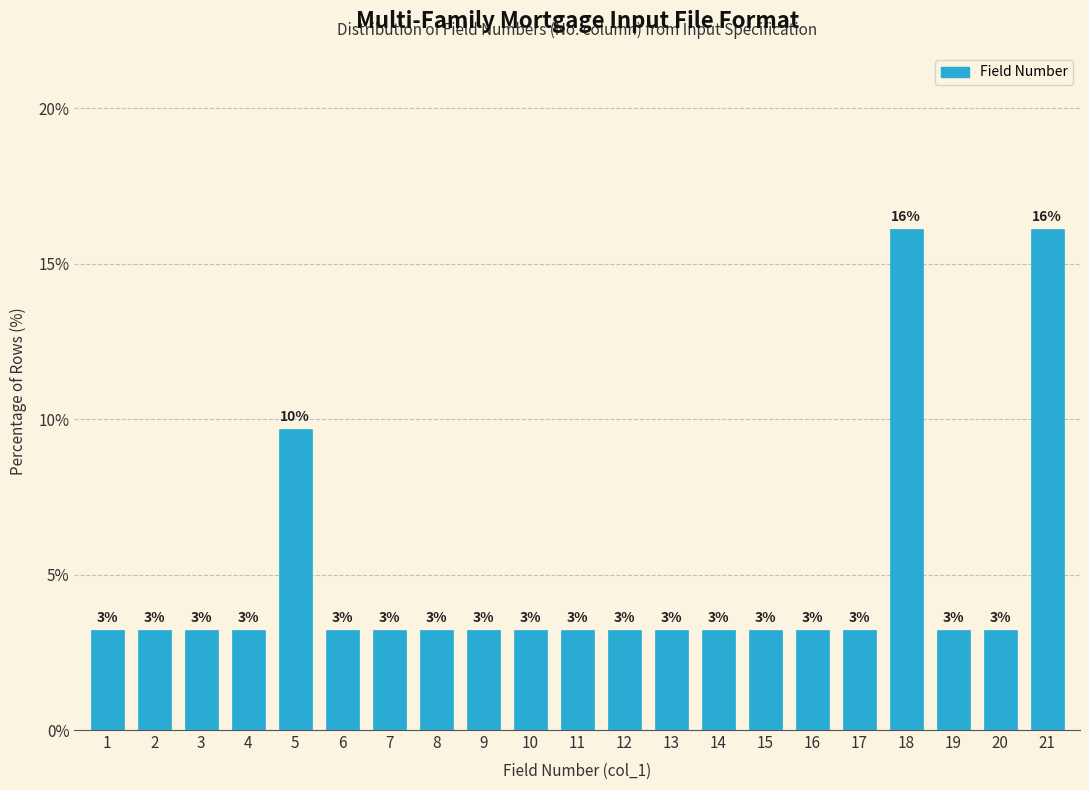

Does the chart contain any negative values?

No